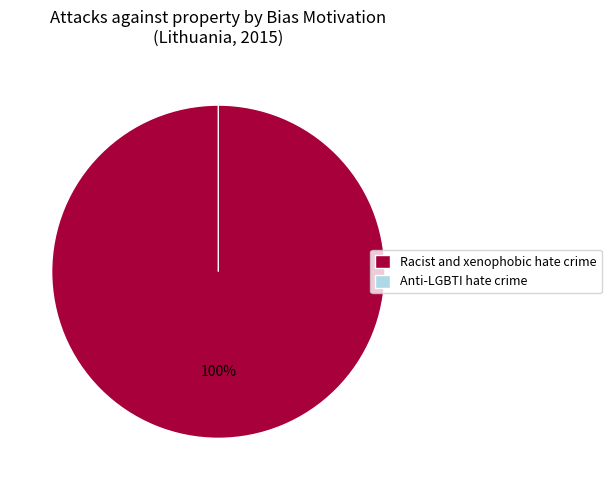

How many segments does this pie chart have?

2